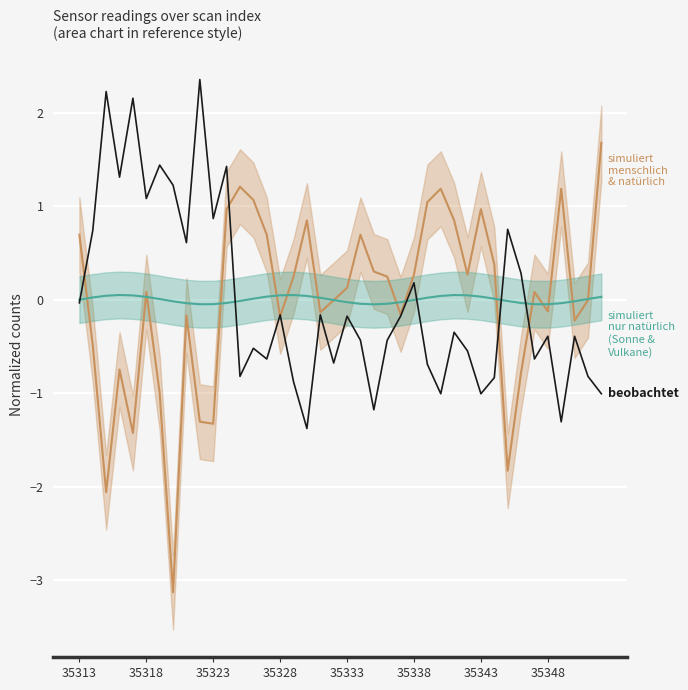

Is this an area chart (filled region under the line)?

No